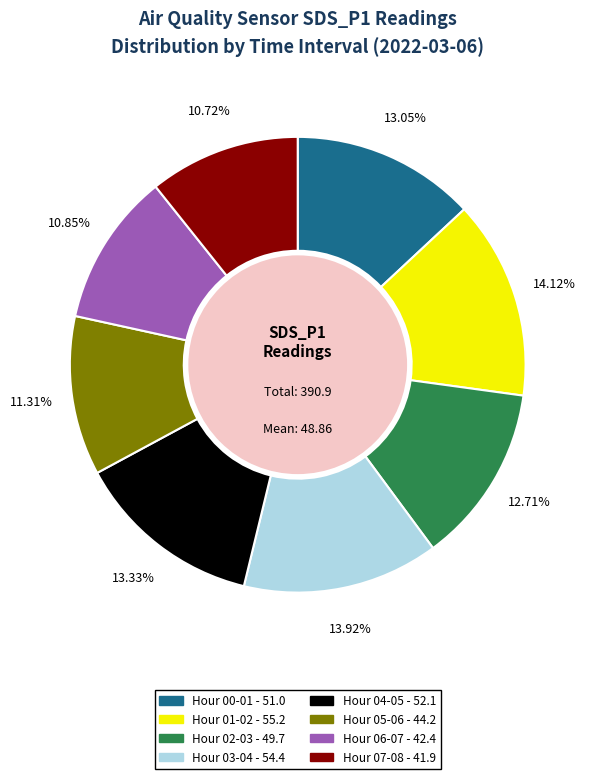

Is there any slice that represents more than half of the pie?

No